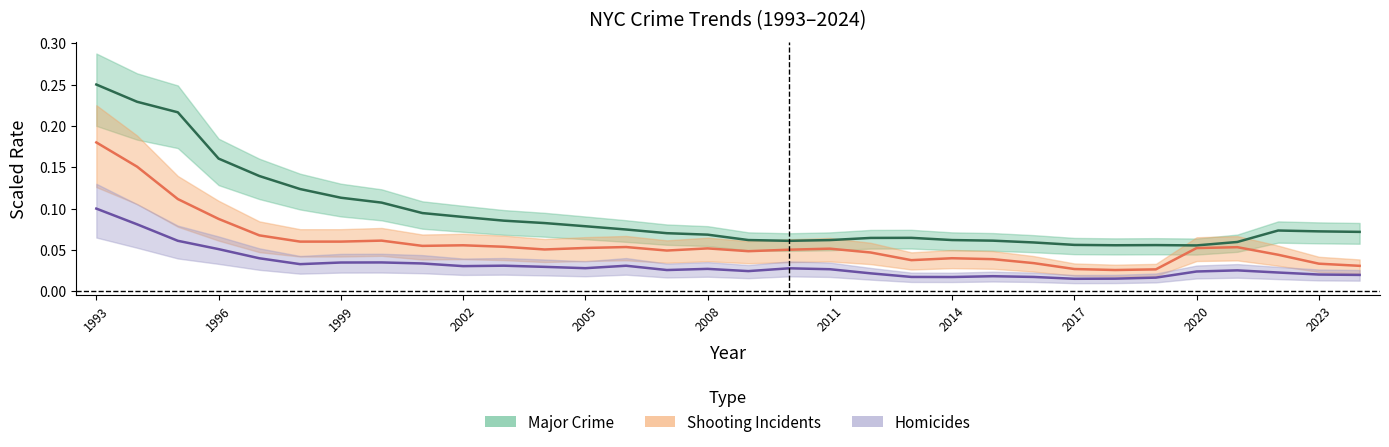

What is the difference between the maximum and minimum values in the Homicides series?

0.1